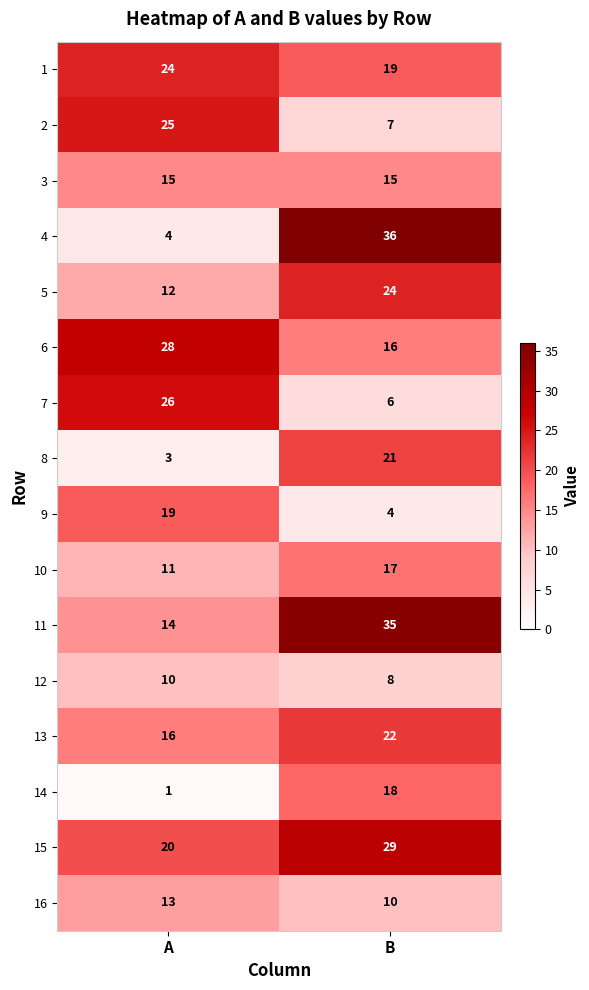

Which series has the widest spread of values?

4